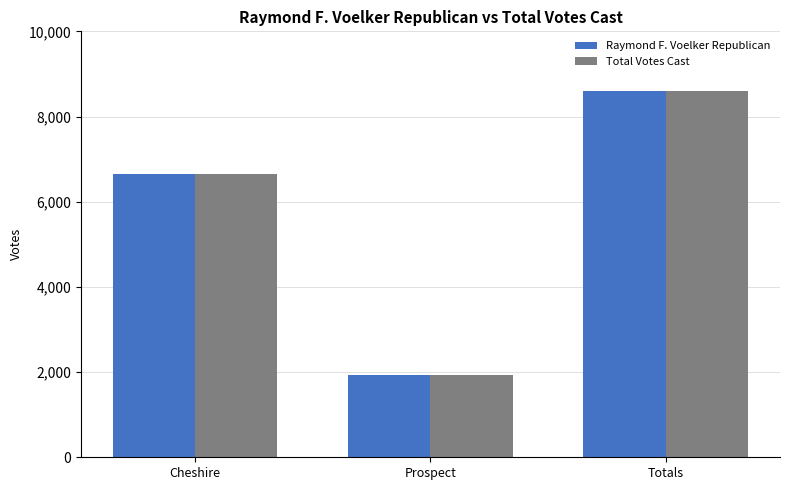

Reading left to right, transcribe all the data shown in this chart.

Raymond F. Voelker Republican: Cheshire=6658	Prospect=1934	Totals=8592
Total Votes Cast: Cheshire=6658	Prospect=1934	Totals=8592